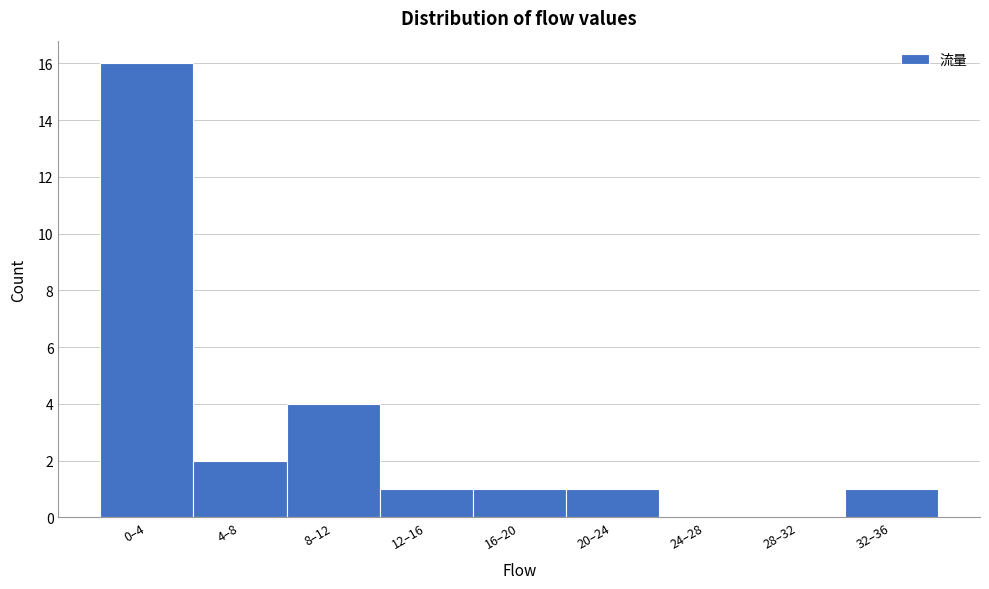

Reading left to right, extract all data points from this chart.

0–4=16	4–8=2	8–12=4	12–16=1	16–20=1	20–24=1	24–28=0	28–32=0	32–36=1